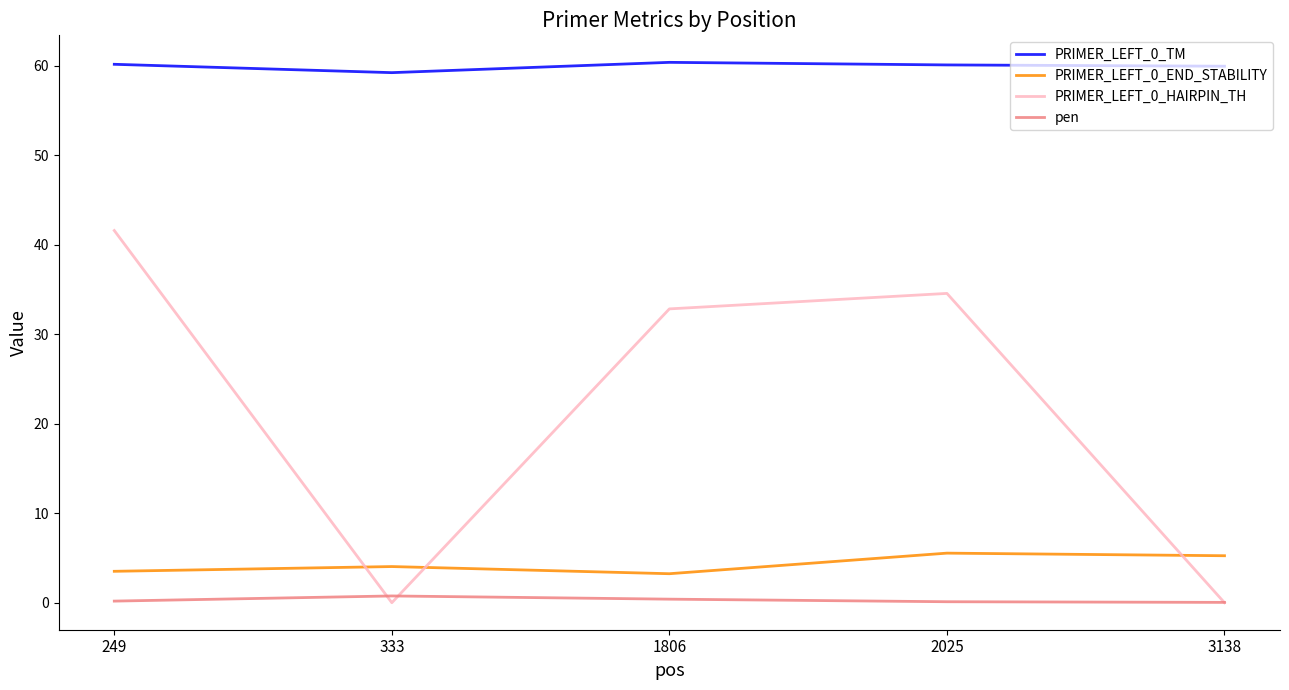

The value of PRIMER_LEFT_0_END_STABILITY at 333 is 4.0. True or false?

True